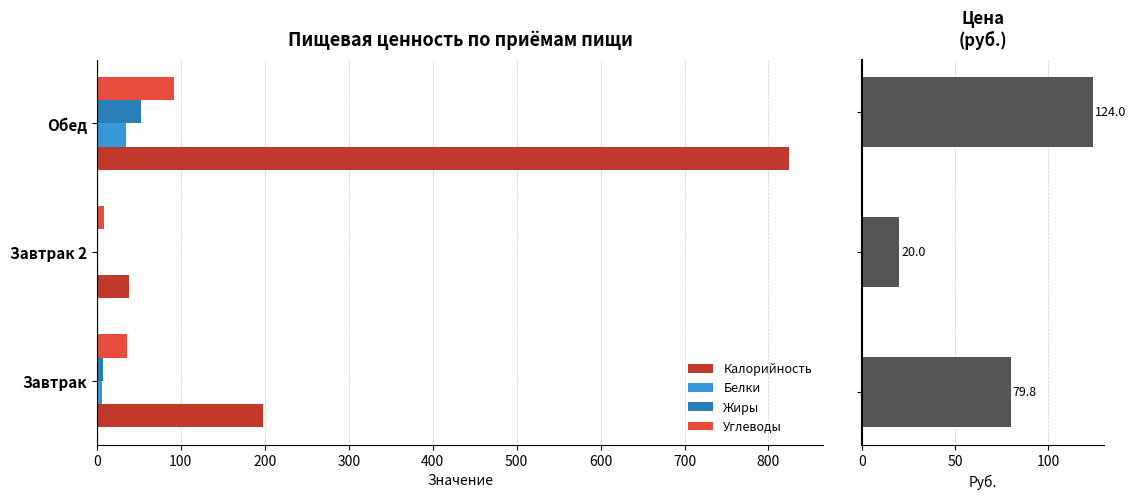

Is it true that Калорийность equals 198.0 at Завтрак?

True